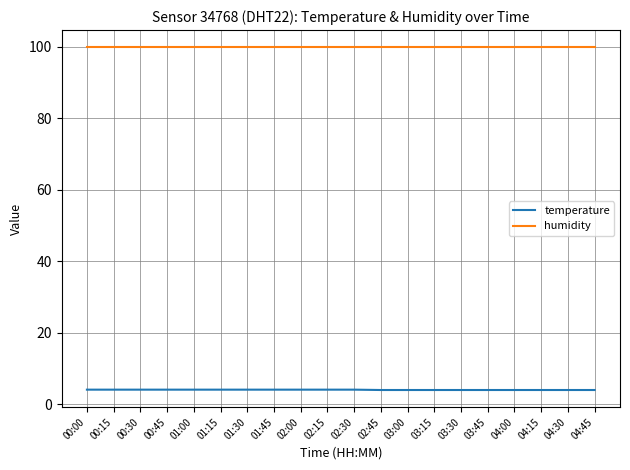

Is the value of temperature at 04:00 greater than the value of humidity at 01:15?

No